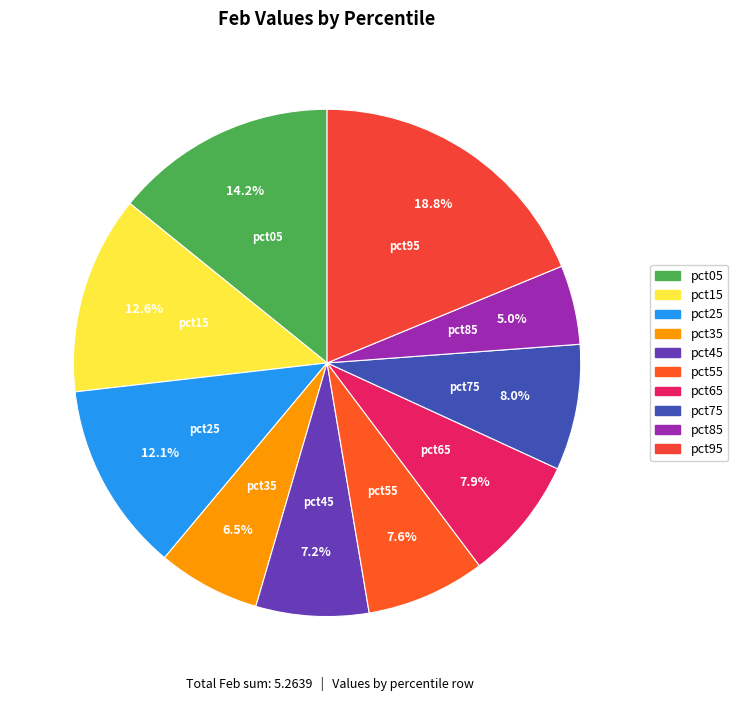

Which slice is the smallest?

pct85